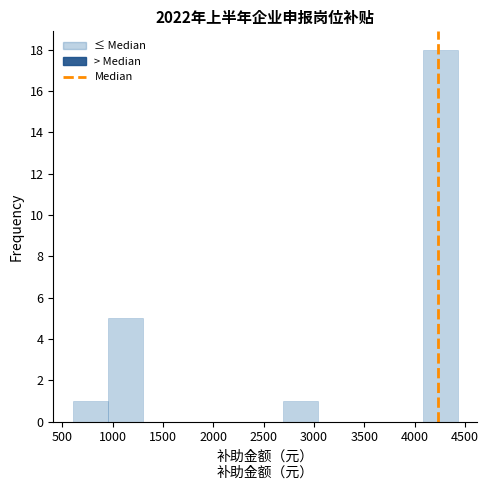

Reading left to right, transcribe this chart: for each bar, give the range it covers on the x-axis and its height. Neither the bar edges nor the heights are printed on the chart, so give them approximately, as read against the axes.

600 to 950: 1
950 to 1300: 5
1300 to 1650: 0
1650 to 2000: 0
2000 to 2350: 0
2350 to 2700: 0
2700 to 3050: 1
3050 to 3400: 0
3400 to 3750: 0
3750 to 4100: 0
4100 to 4450: 18